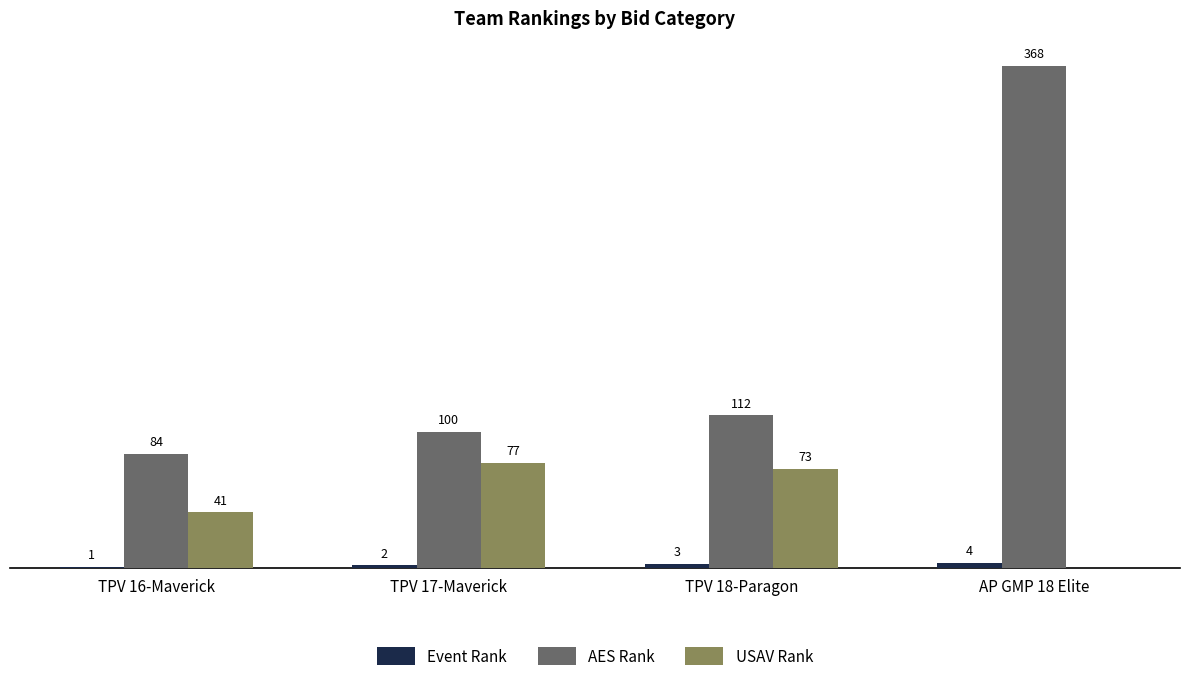

At which category is the sum across all series the highest?

AP GMP 18 Elite